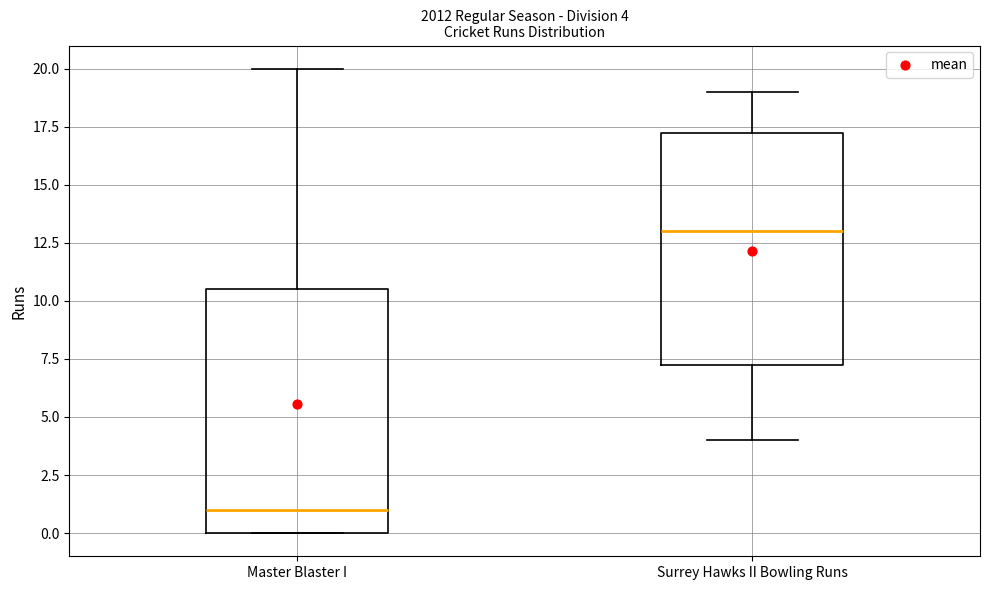

Which box is the tallest, from its lower edge to its upper edge?

Master Blaster I